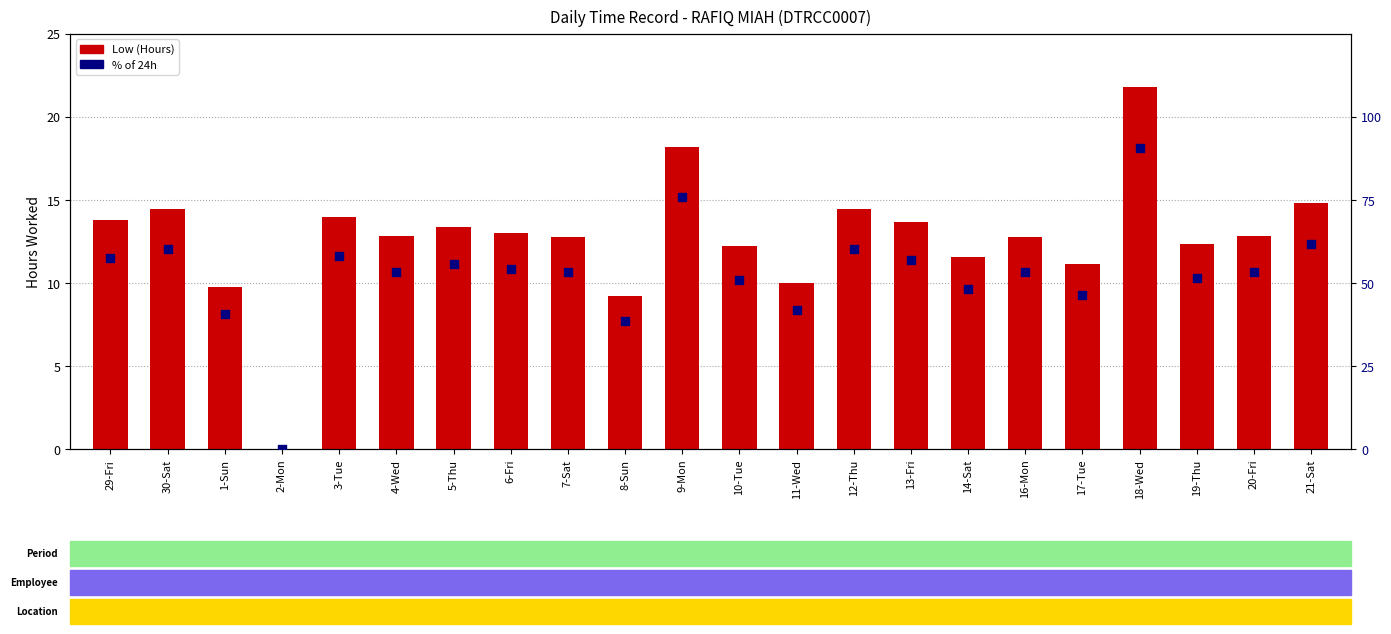

At how many categories does at least one series exceed 61?

3